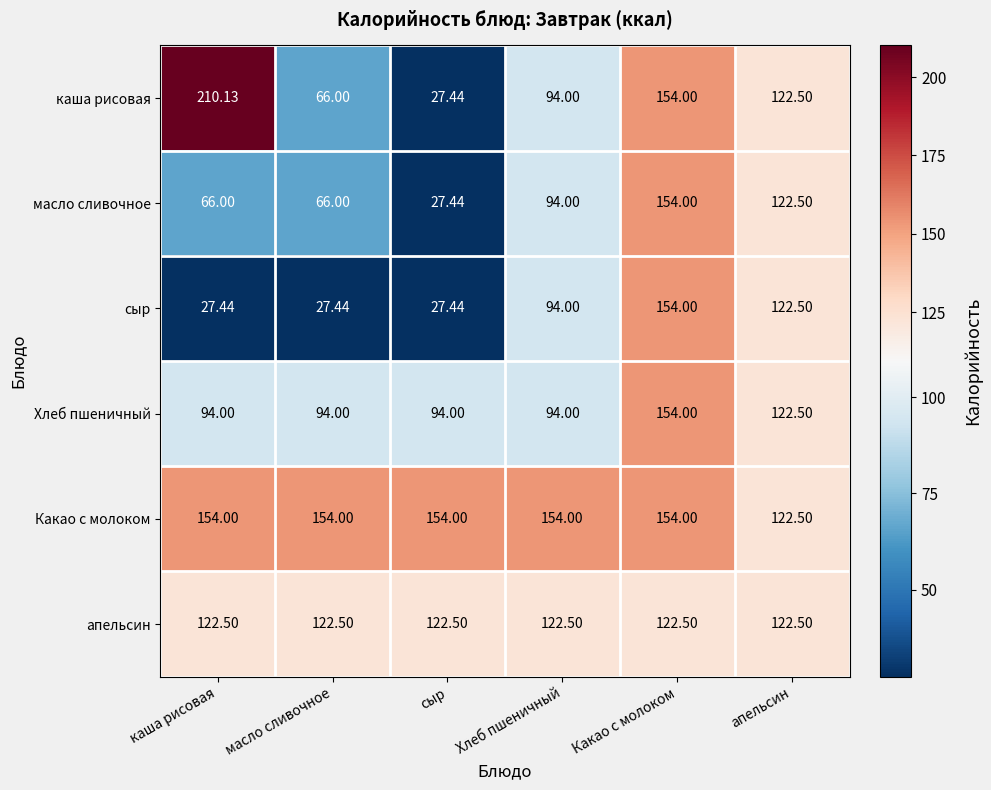

Is the value of Какао с молоком at Какао с молоком greater than the value of каша рисовая at апельсин?

Yes